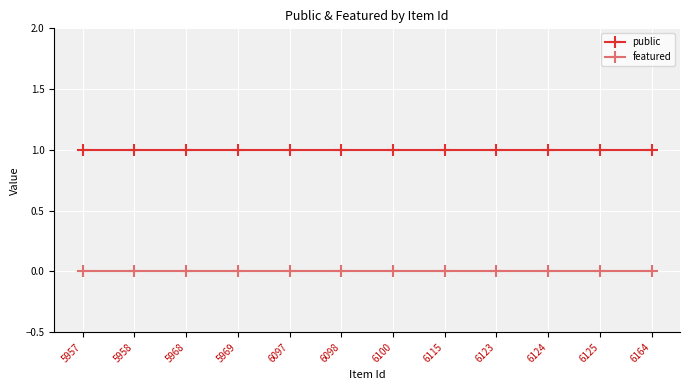

How many lines are shown in the chart?

2